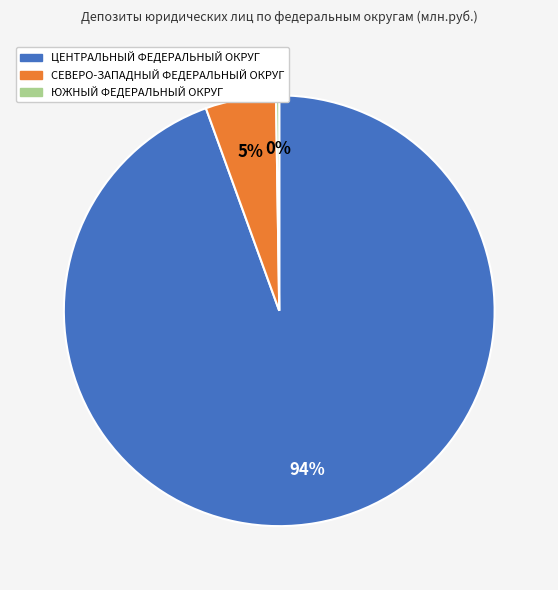

Approximately how many times larger is the value at СЕВЕРО-ЗАПАДНЫЙ ФЕДЕРАЛЬНЫЙ ОКРУГ compared to ЦЕНТРАЛЬНЫЙ ФЕДЕРАЛЬНЫЙ ОКРУГ?

0.1